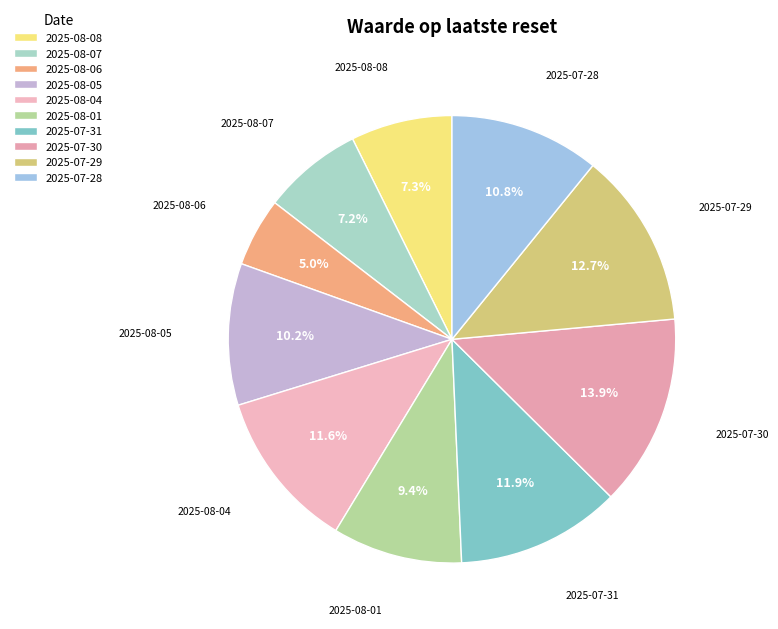

Which slice is the smallest?

2025-08-06